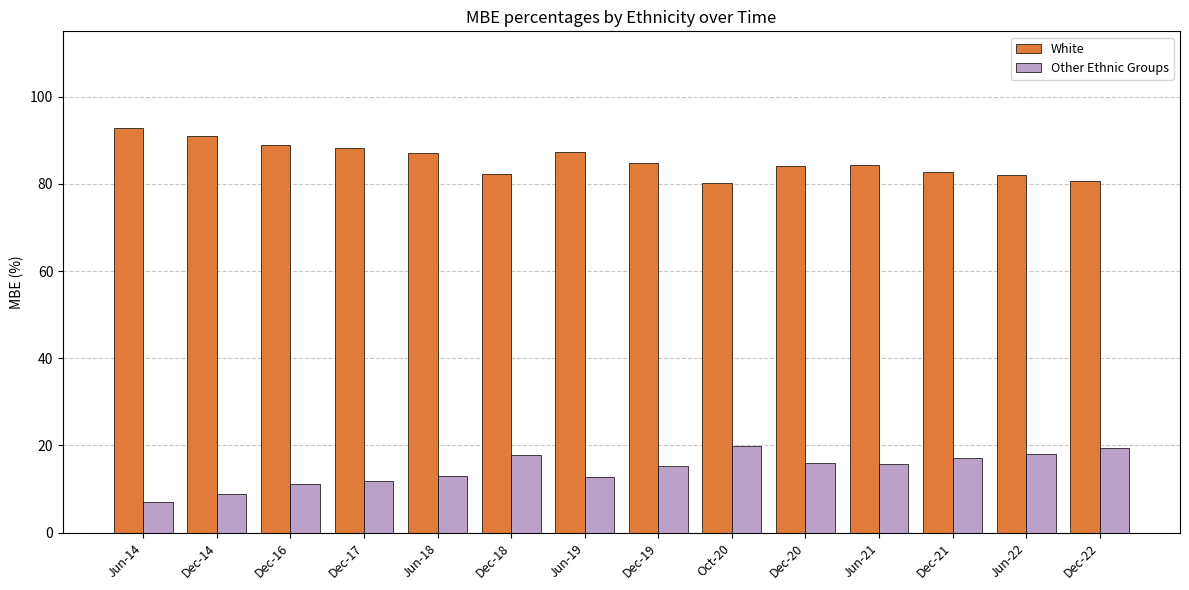

What is the difference between the highest and lowest values at Dec-16?

77.8